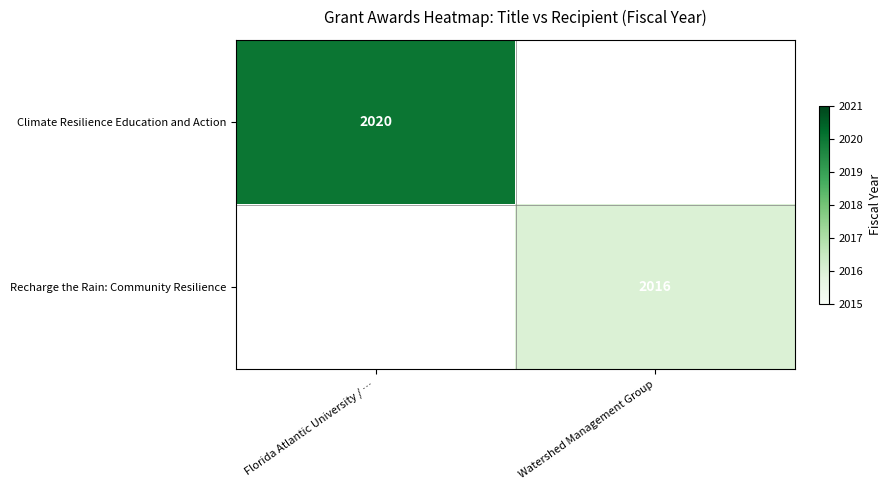

The value of Recharge the Rain: Community Resilience at Watershed Management Group is 2016. True or false?

True